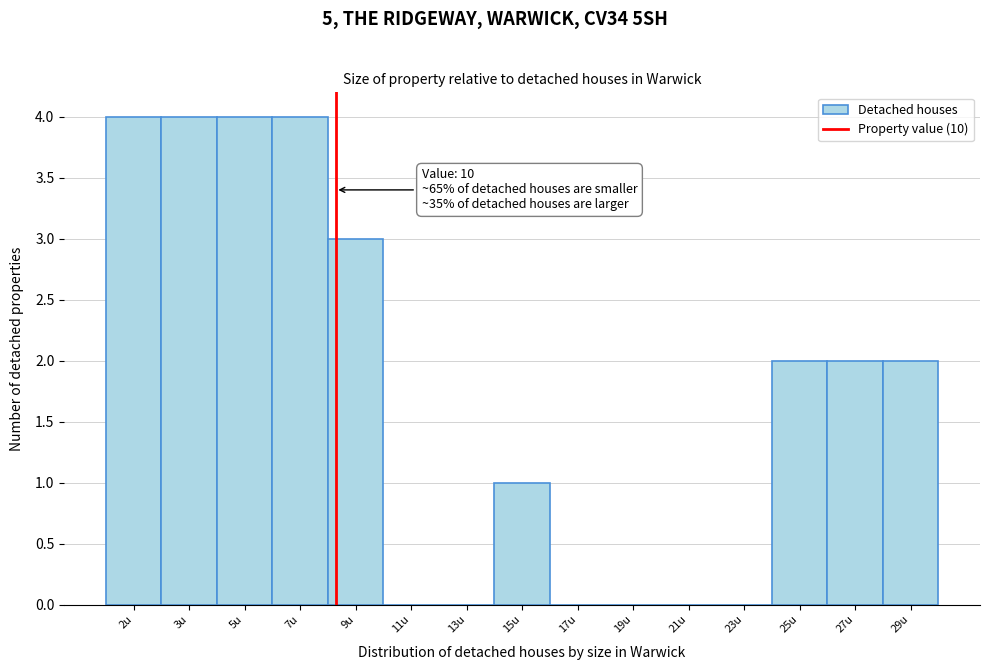

Reading left to right, extract all data points from this chart.

2u=4	3u=4	5u=4	7u=4	9u=3	11u=0	13u=0	15u=1	17u=0	19u=0	21u=0	23u=0	25u=2	27u=2	29u=2